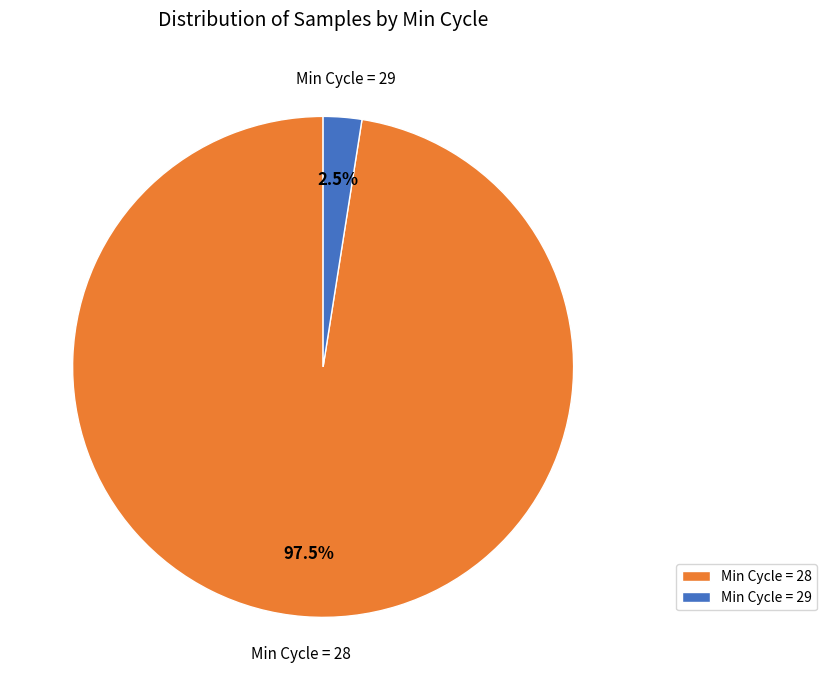

To the nearest percent, what is the average slice percentage?

50%